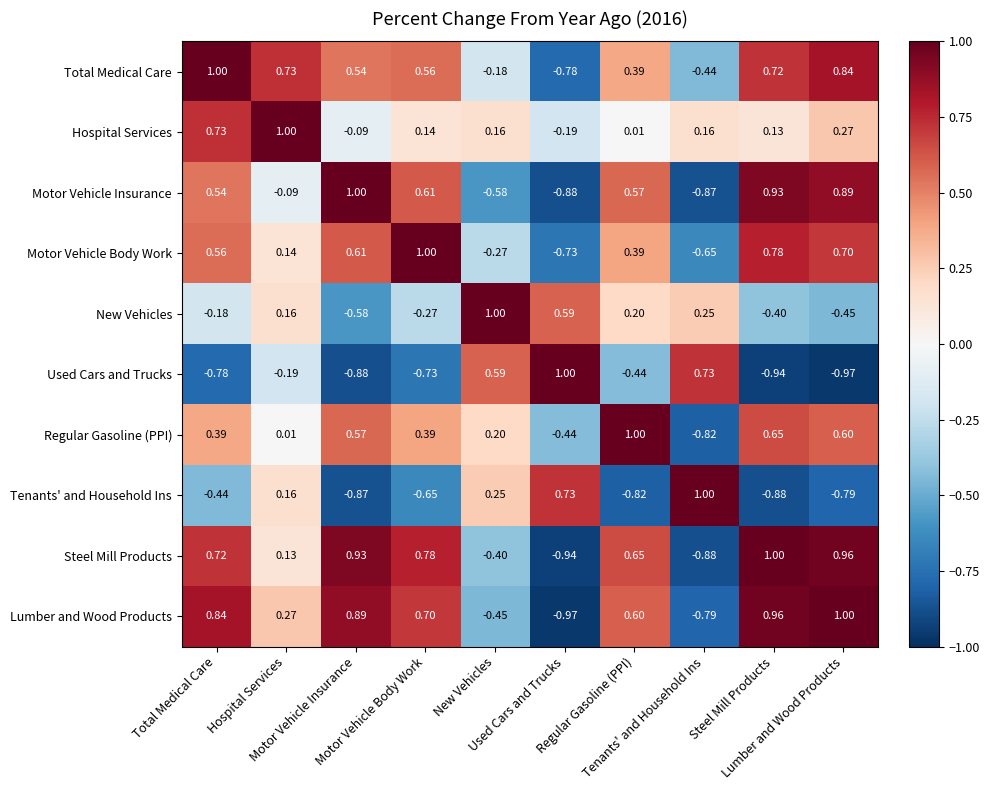

Which series changed the most between Tenants' and Household Ins and Lumber and Wood Products?

Steel Mill Products